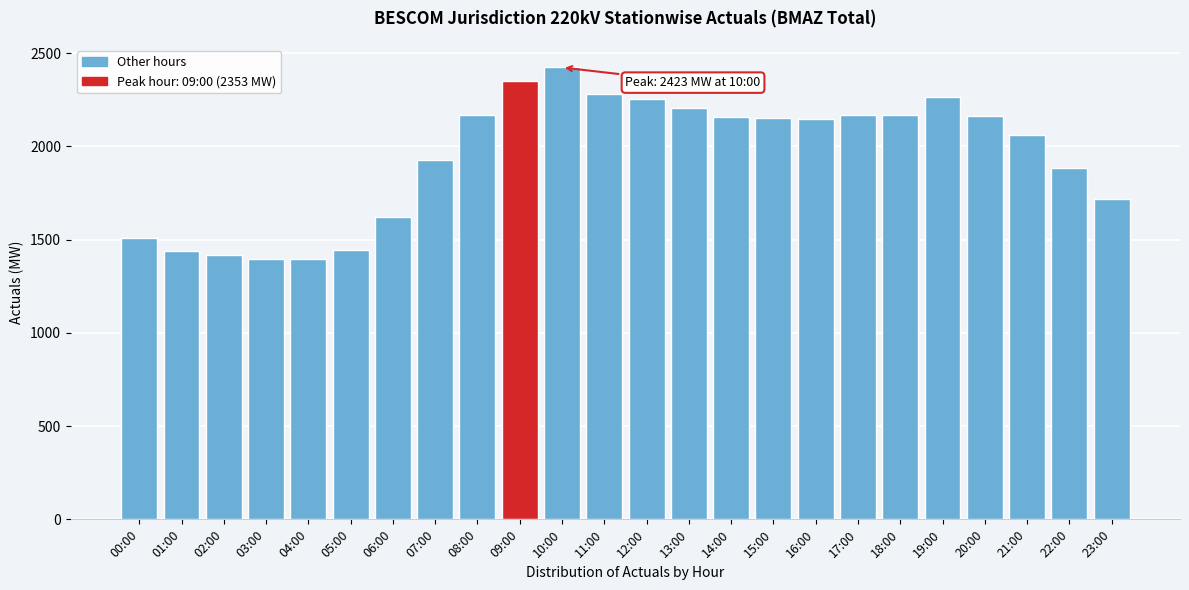

Which has a higher value, 17:00 or 12:00?

12:00